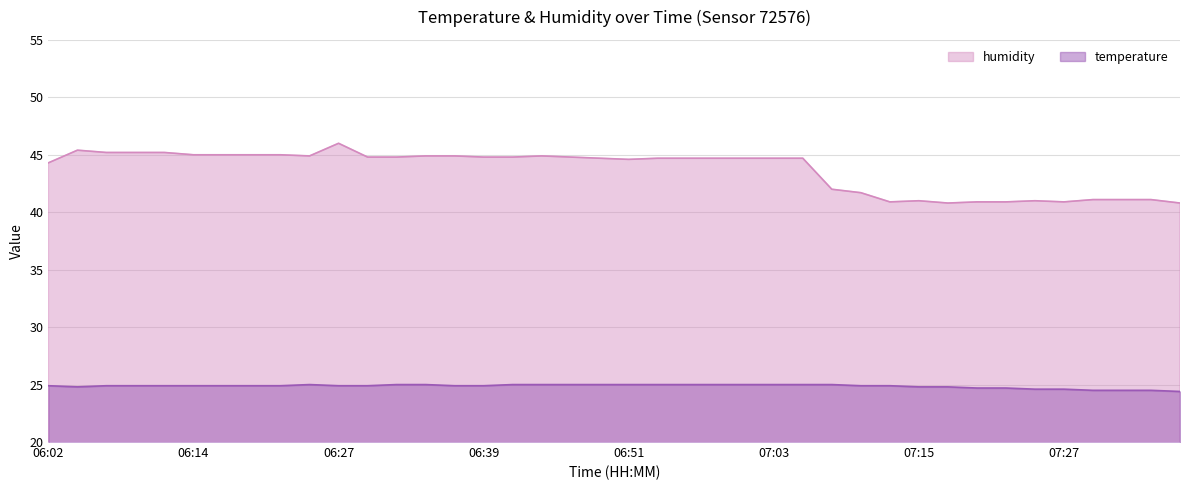

What is the sum of the humidity values at 07:01 and 07:03?

89.4